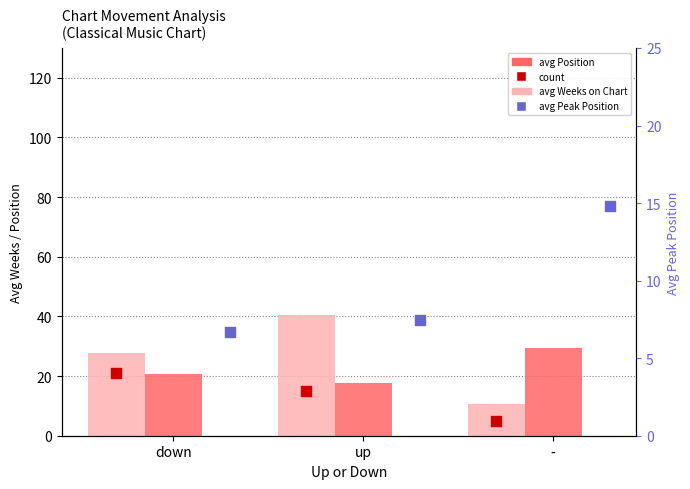

Which series reaches the maximum Y coordinate?

avg Weeks on Chart